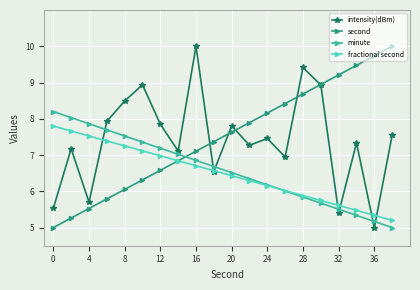

What is the minimum value shown in the chart?

5.0